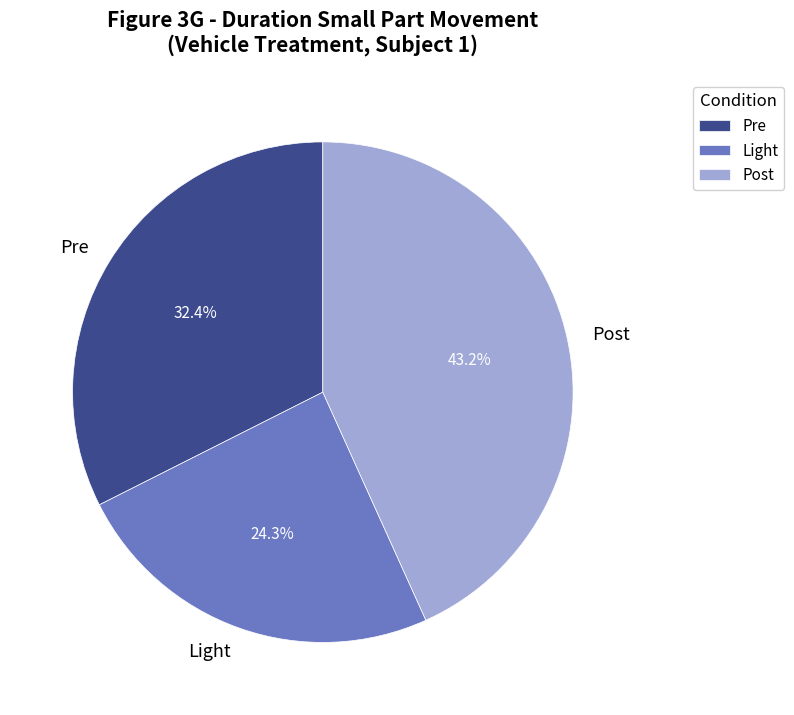

True or false: Post accounts for 43% of the total.

True